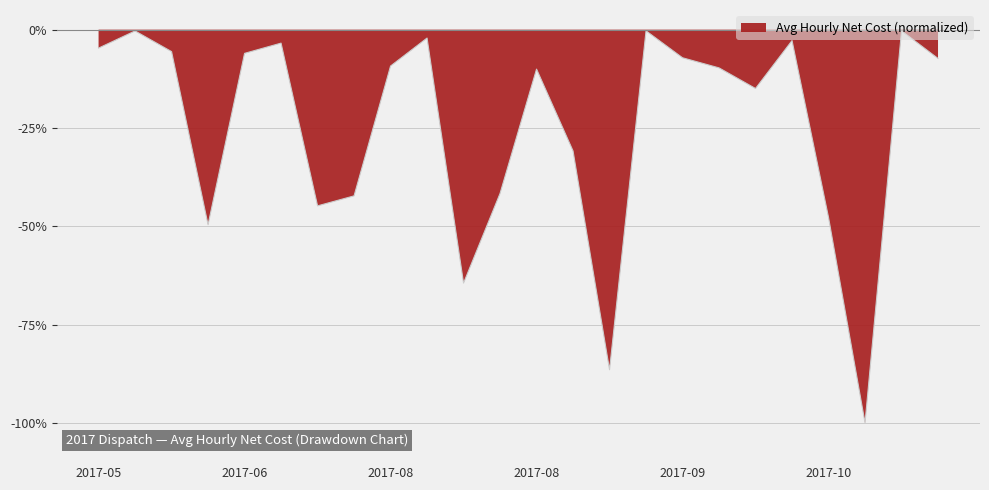

What is the minimum value shown in the chart?

-100.0